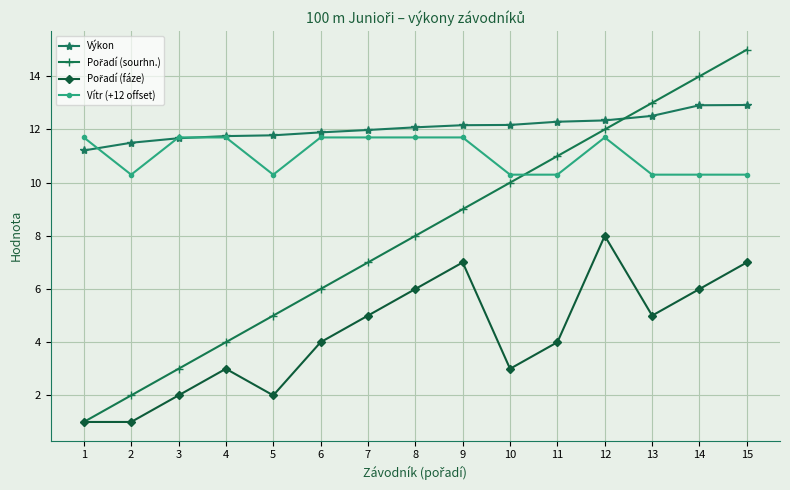

Is it true that Výkon equals 11.7 at 3?

True